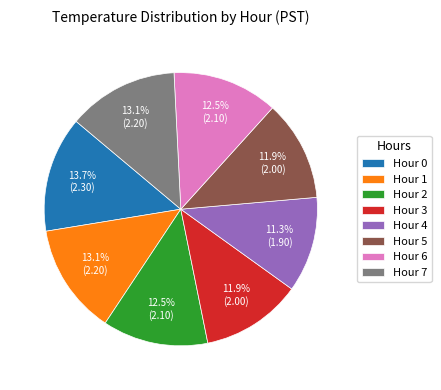

Combined, what portion of the pie is Hour 0 and Hour 2?

26.2%